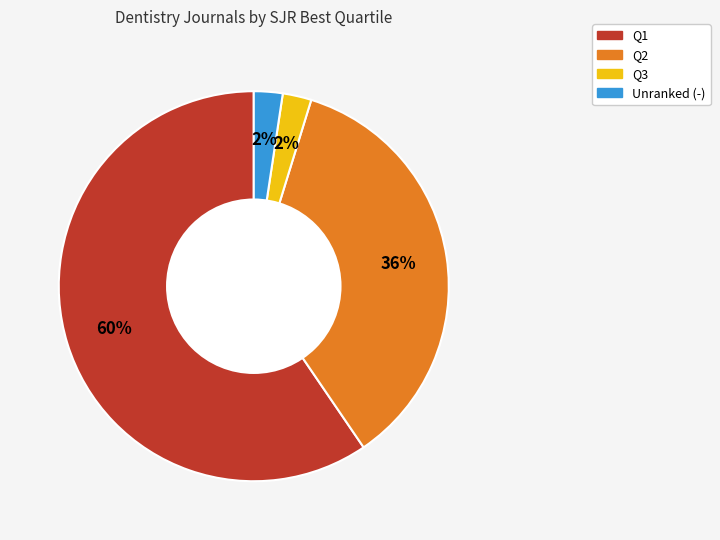

To the nearest percent, what is the average slice percentage?

25%